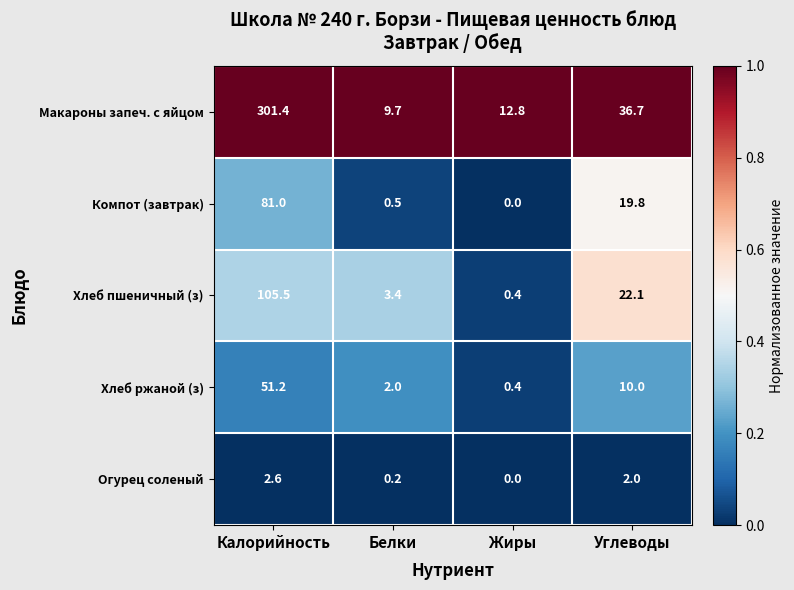

Is it true that Макароны запеч. с яйцом equals 301.4 at Калорийность?

True